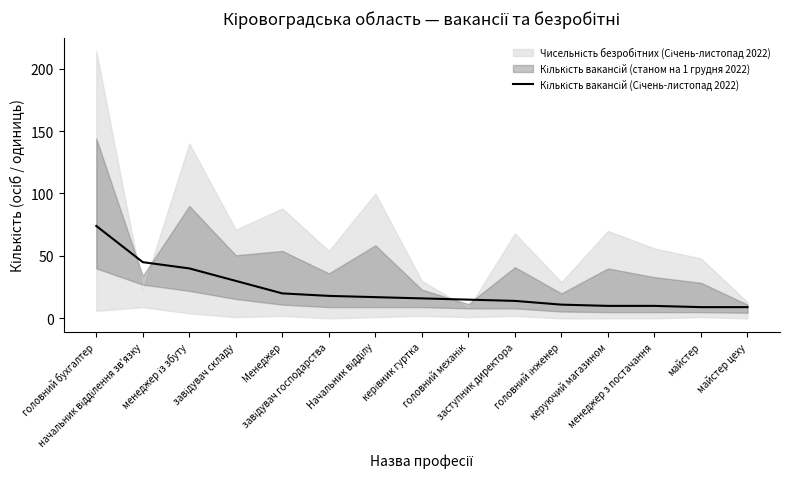

Rank the categories by value from highest to lowest.

головний бухгалтер, начальник відділення зв'язку, менеджер із збуту, завідувач складу, Менеджер, завідувач господарства, Начальник відділу, керівник гуртка, головний механік, заступник директора, головний інженер, керуючий магазином, менеджер з постачання, майстер, майстер цеху